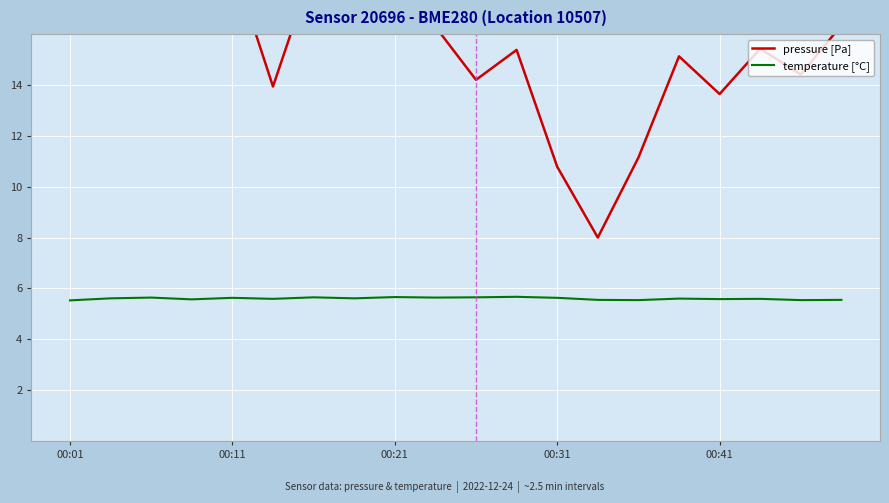

Is it true that temperature [°C] equals 2.2 at 00:11?

False